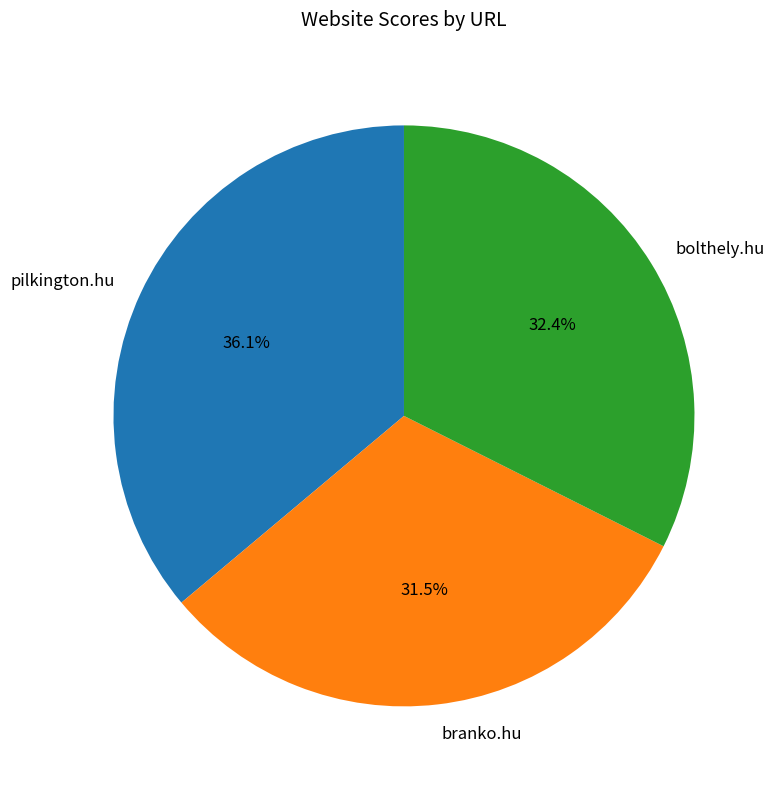

How many segments does this pie chart have?

3